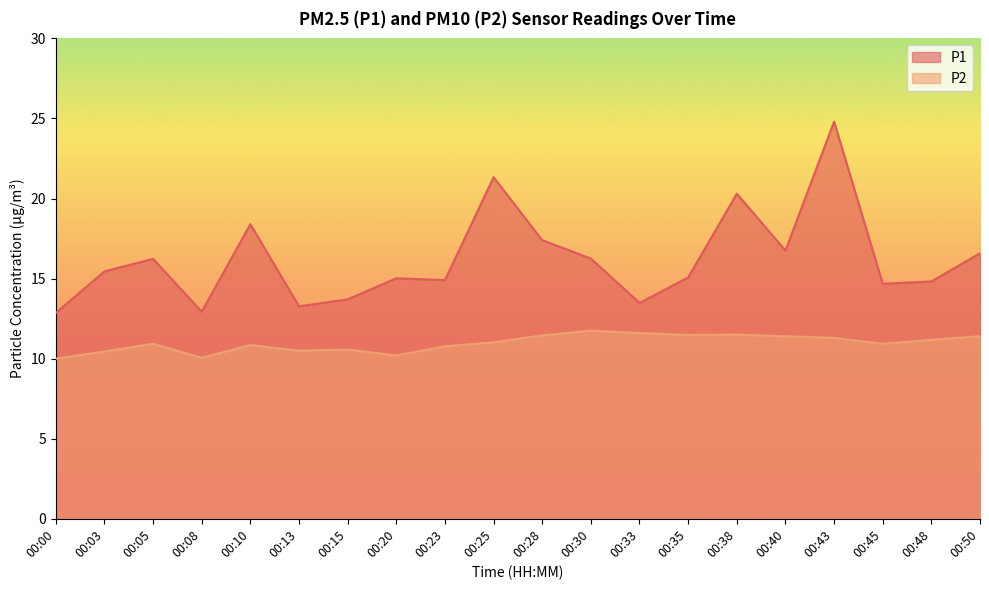

What is the sum of all P1 values?

324.2